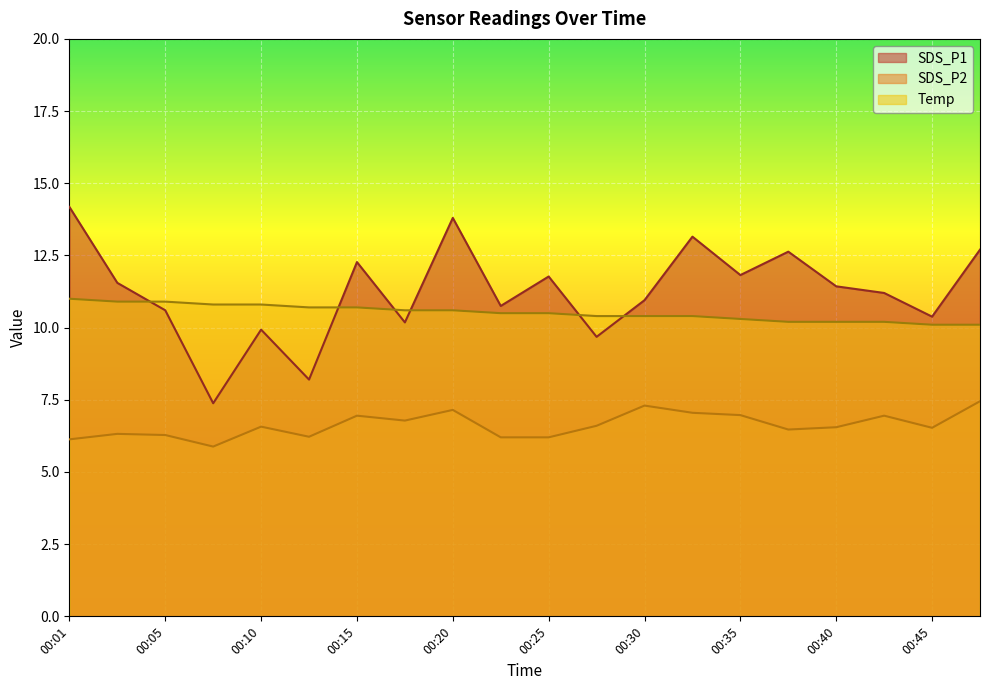

How many intersections are there between SDS_P1 and Temp?

6